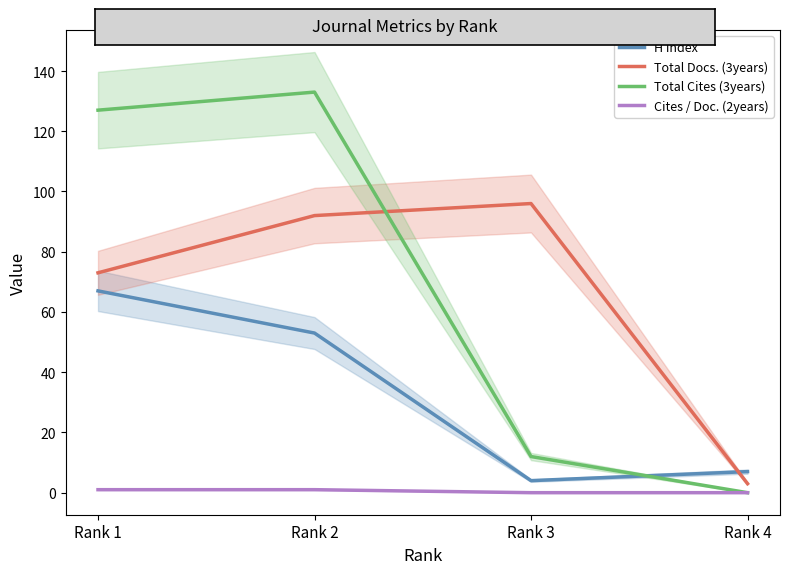

In H index, how many points are lower than both neighbors (excluding endpoints)?

1